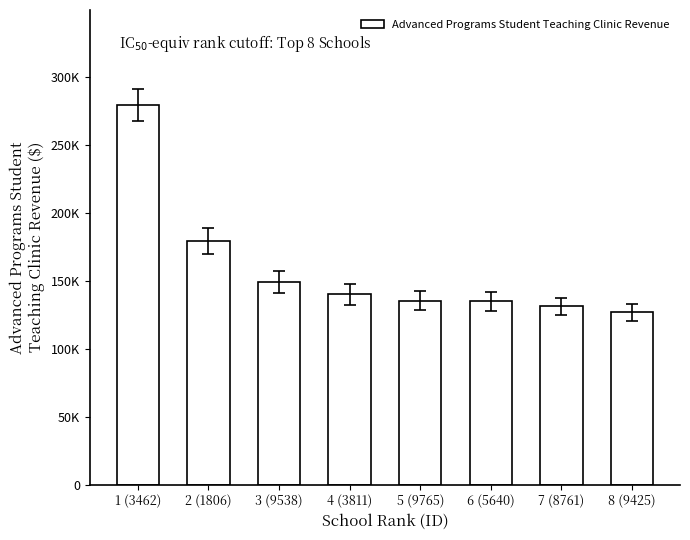

Which has a higher value, 1 (3462) or 8 (9425)?

1 (3462)